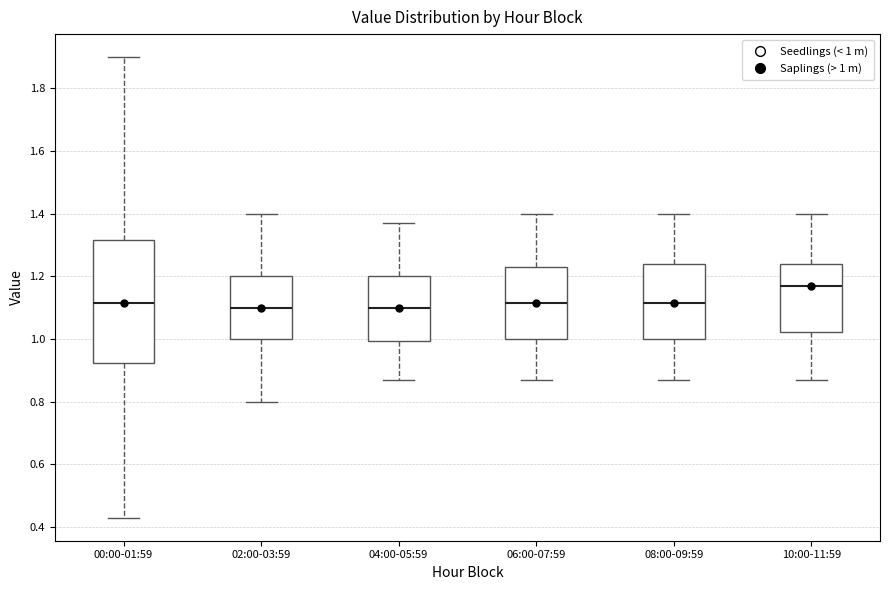

Where is the upper edge of the box for 10:00-11:59 on the y-axis? The values are not printed on the chart, so give them approximately, as read against the axis.

1.24